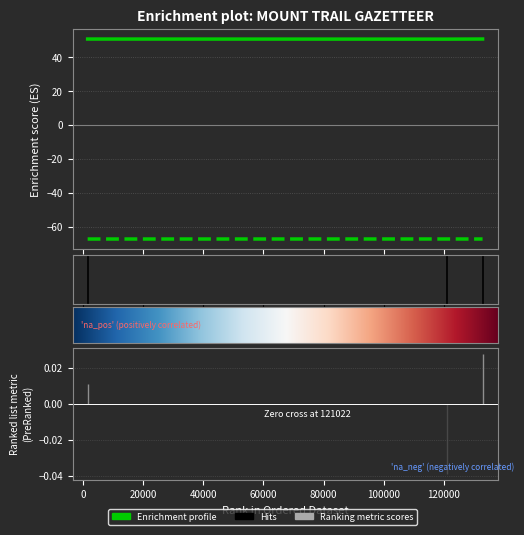

What is the difference between the highest and lowest values at 121022?

118.0